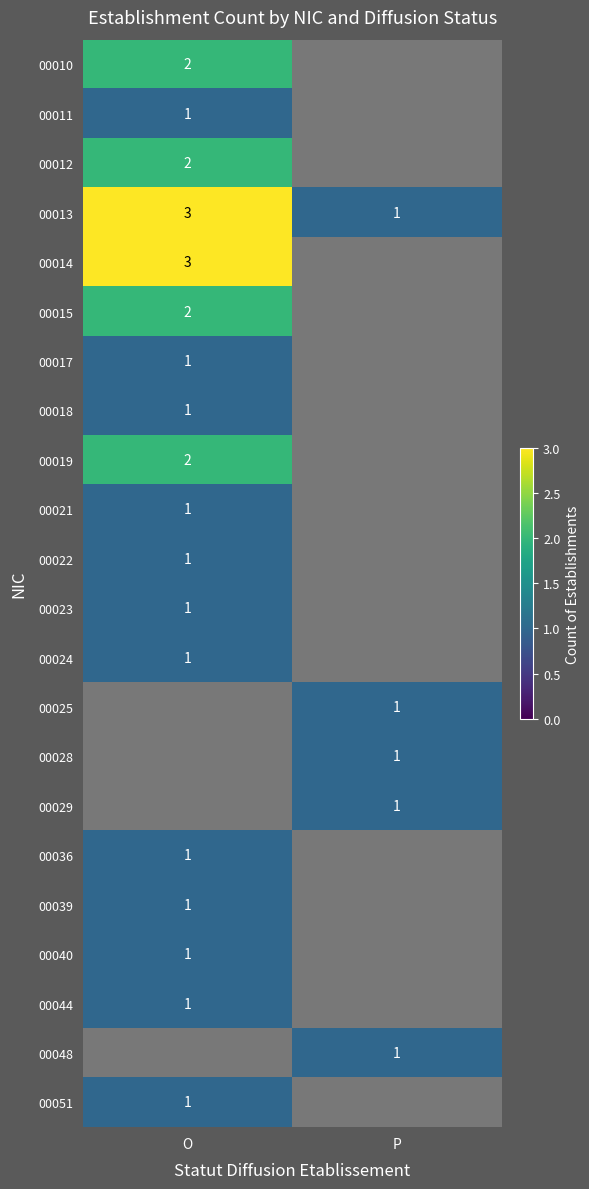

The 00022 series shows 1.7 at O. True or false?

False